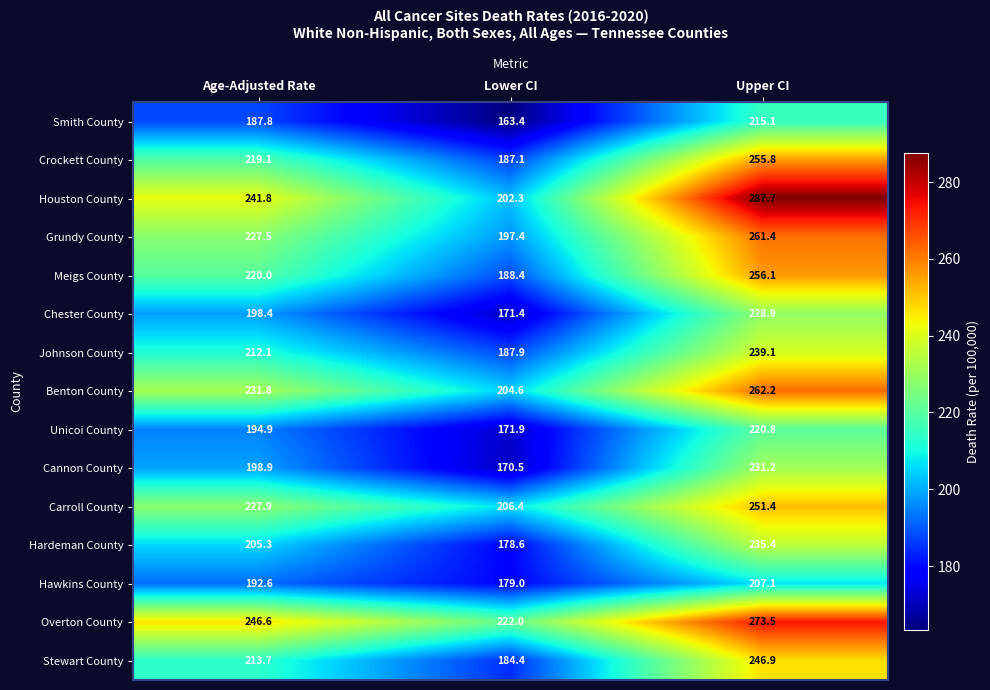

Count the number of data series in this chart.

15